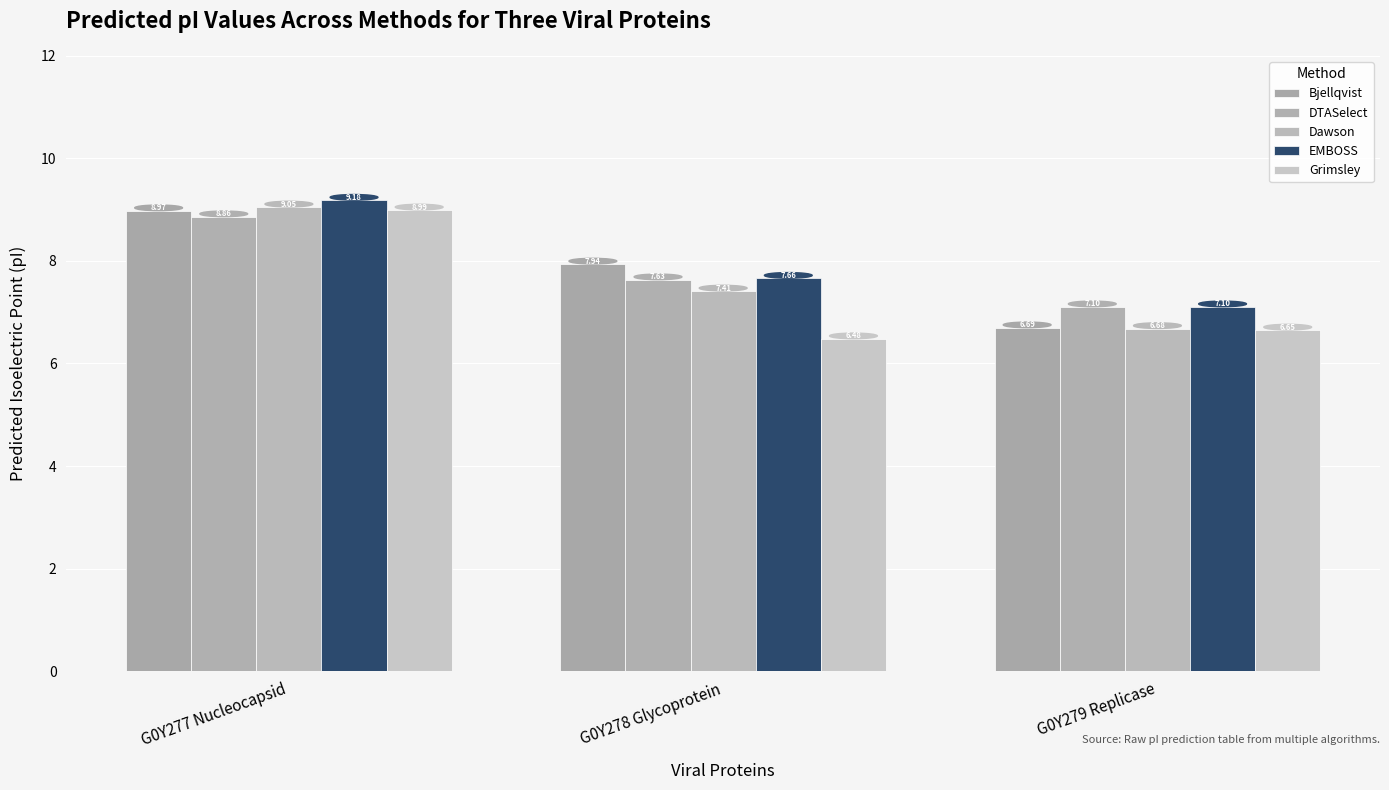

Reading left to right, what are all the values shown in this chart?

Bjellqvist: G0Y277 Nucleocapsid=9.0	G0Y278 Glycoprotein=7.9	G0Y279 Replicase=6.7
DTASelect: G0Y277 Nucleocapsid=8.9	G0Y278 Glycoprotein=7.6	G0Y279 Replicase=7.1
Dawson: G0Y277 Nucleocapsid=9.0	G0Y278 Glycoprotein=7.4	G0Y279 Replicase=6.7
EMBOSS: G0Y277 Nucleocapsid=9.2	G0Y278 Glycoprotein=7.7	G0Y279 Replicase=7.1
Grimsley: G0Y277 Nucleocapsid=9.0	G0Y278 Glycoprotein=6.5	G0Y279 Replicase=6.6